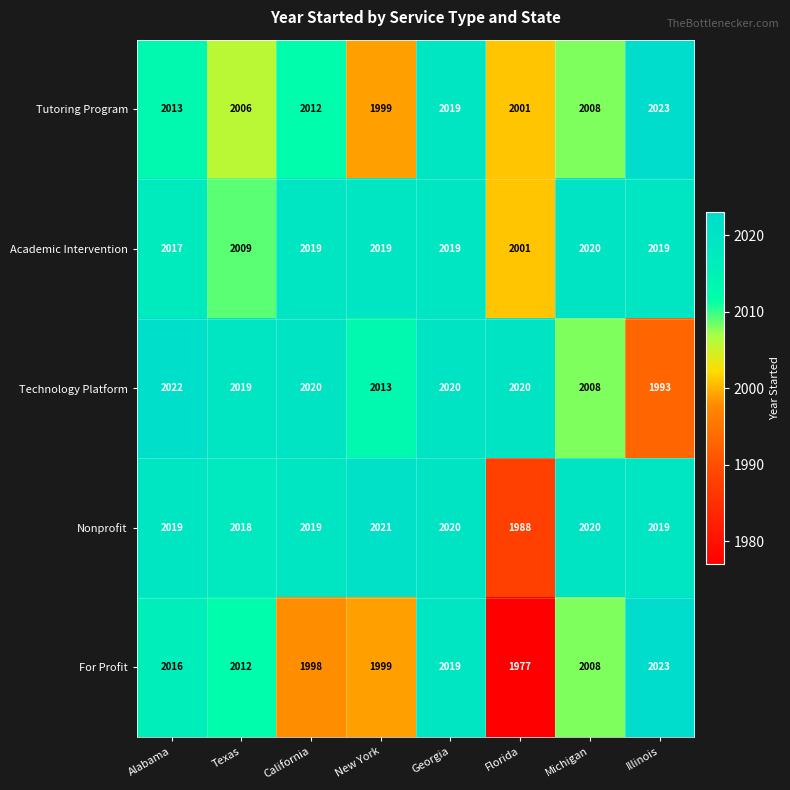

The Nonprofit series shows 2908 at New York. True or false?

False